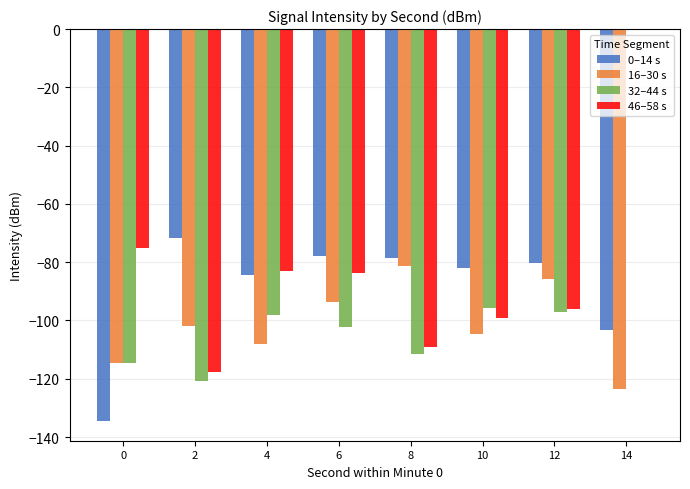

What is the sum of the 0–14 s values at 4 and 0?

-219.0